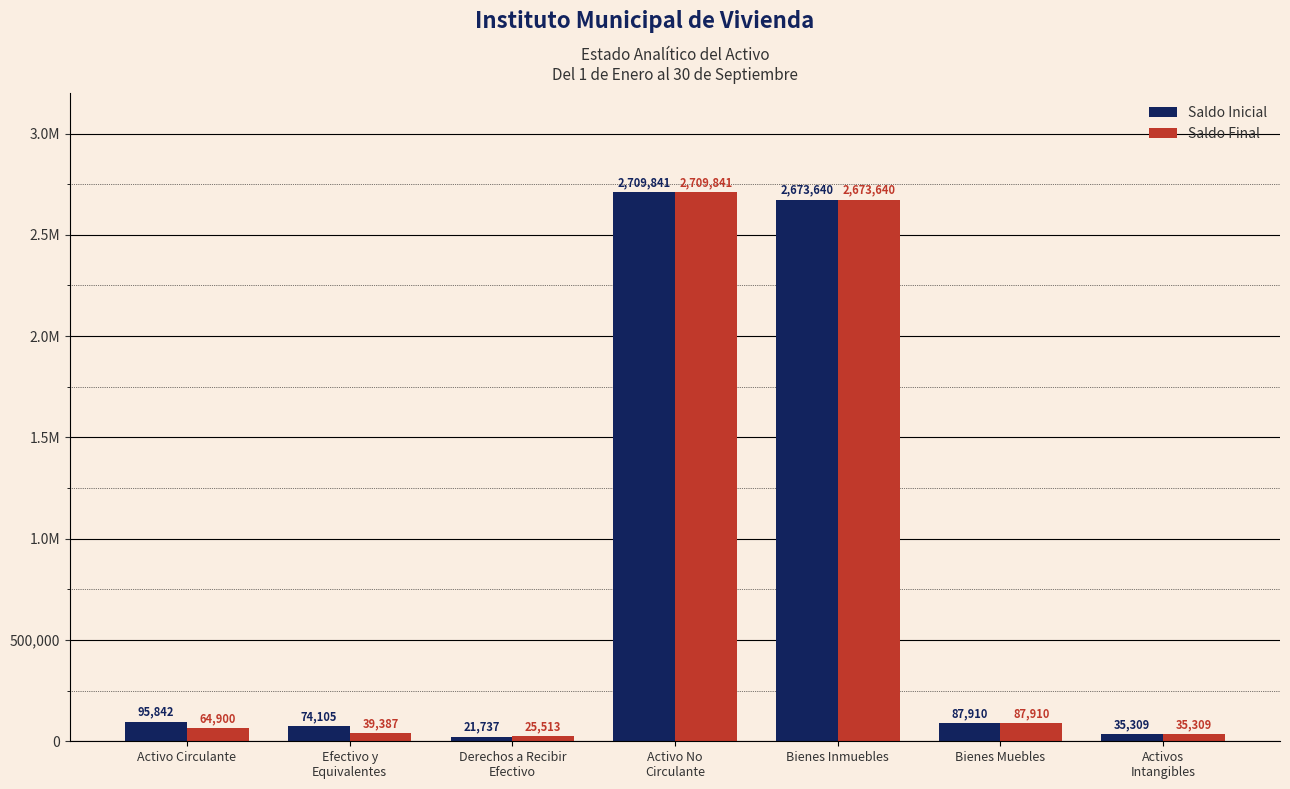

What are all the series names shown in the legend?

Saldo Inicial, Saldo Final